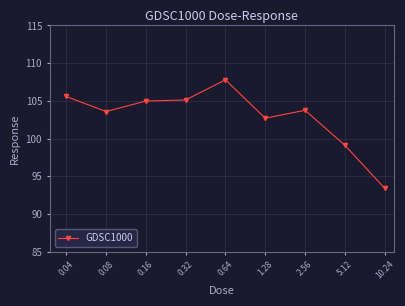

True or false: the data has more than 1 interior local peaks.

True